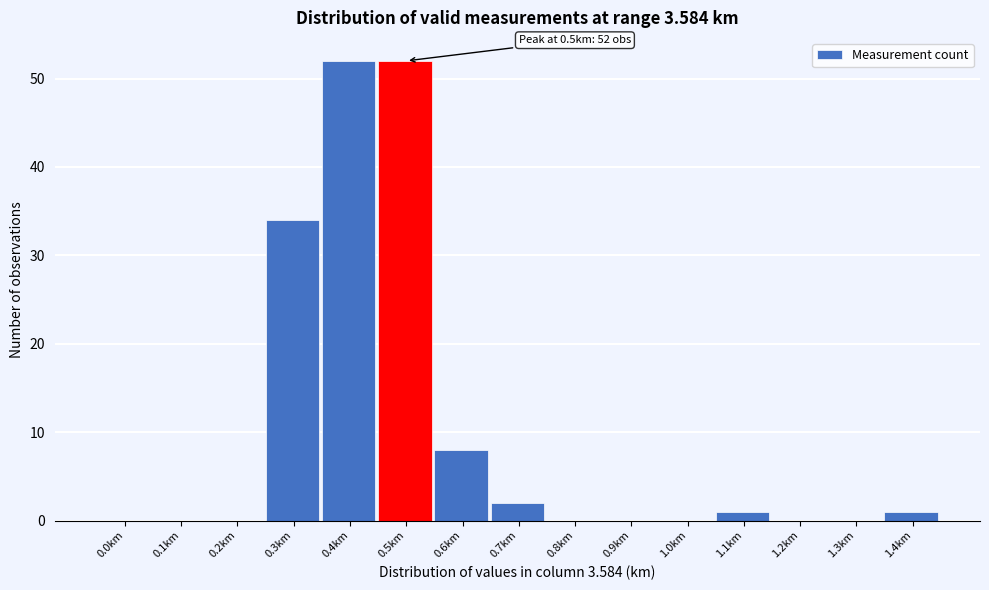

Reading left to right, transcribe all the data shown in this chart.

0.0km=0	0.1km=0	0.2km=0	0.3km=34	0.4km=52	0.5km=52	0.6km=8	0.7km=2	0.8km=0	0.9km=0	1.0km=0	1.1km=1	1.2km=0	1.3km=0	1.4km=1